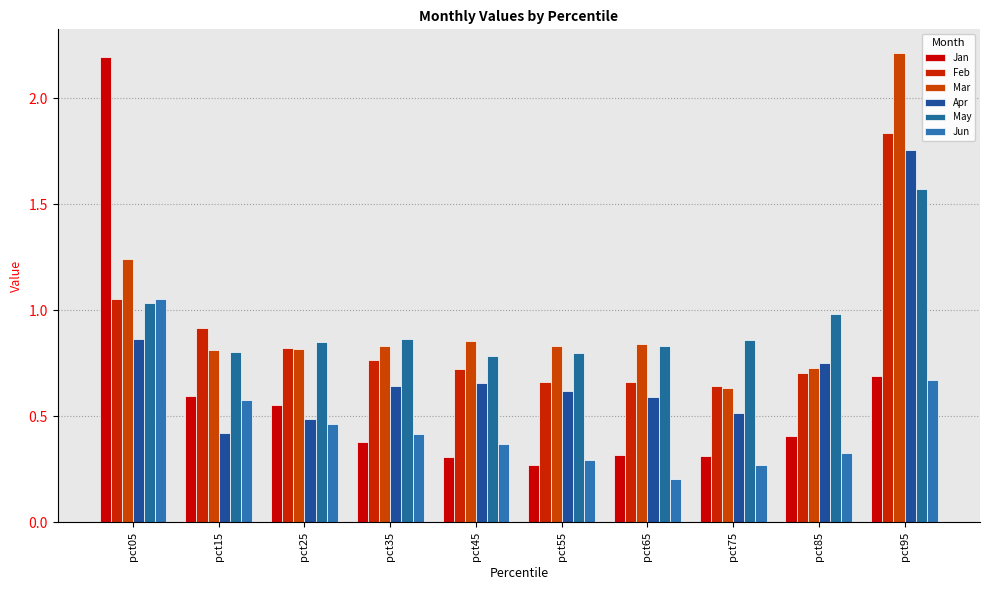

Between pct95 and pct85, which is larger?

pct95